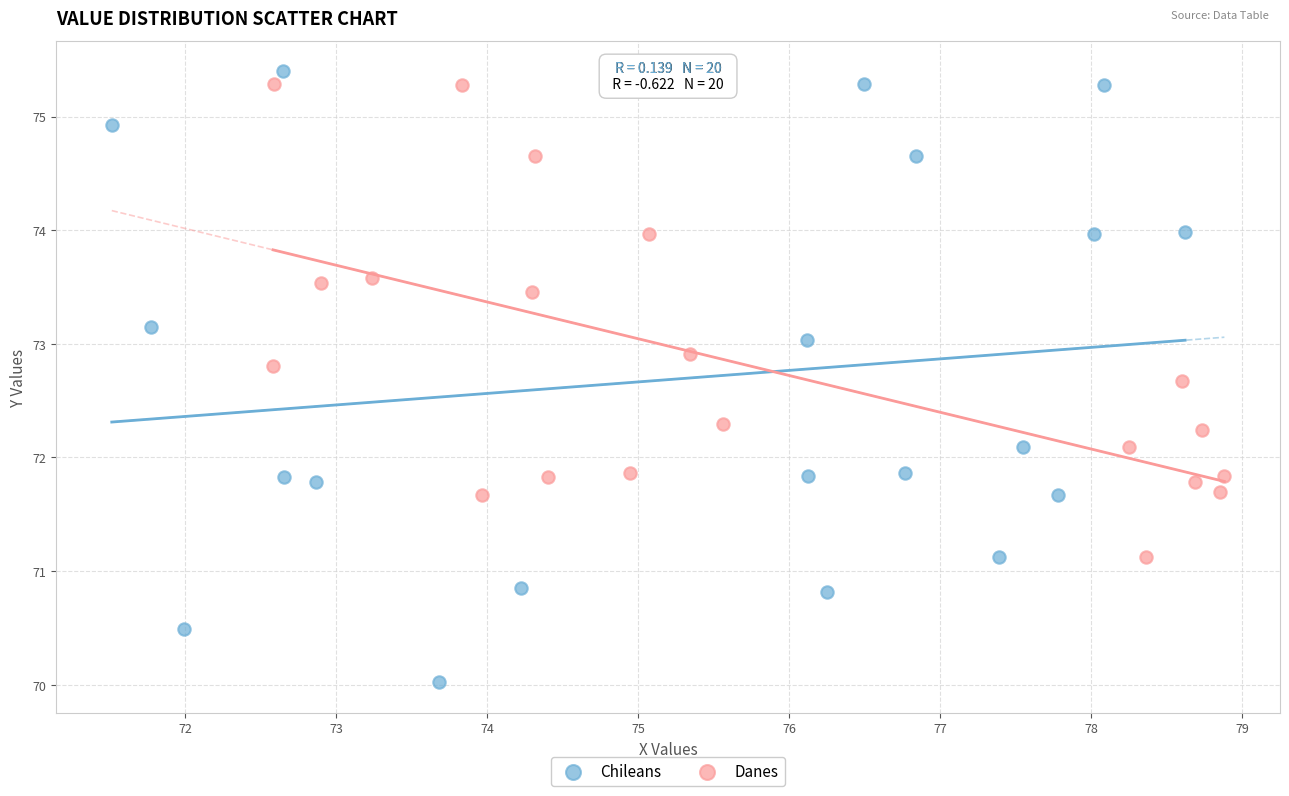

Which series has the largest Y range (max minus min)?

Chileans